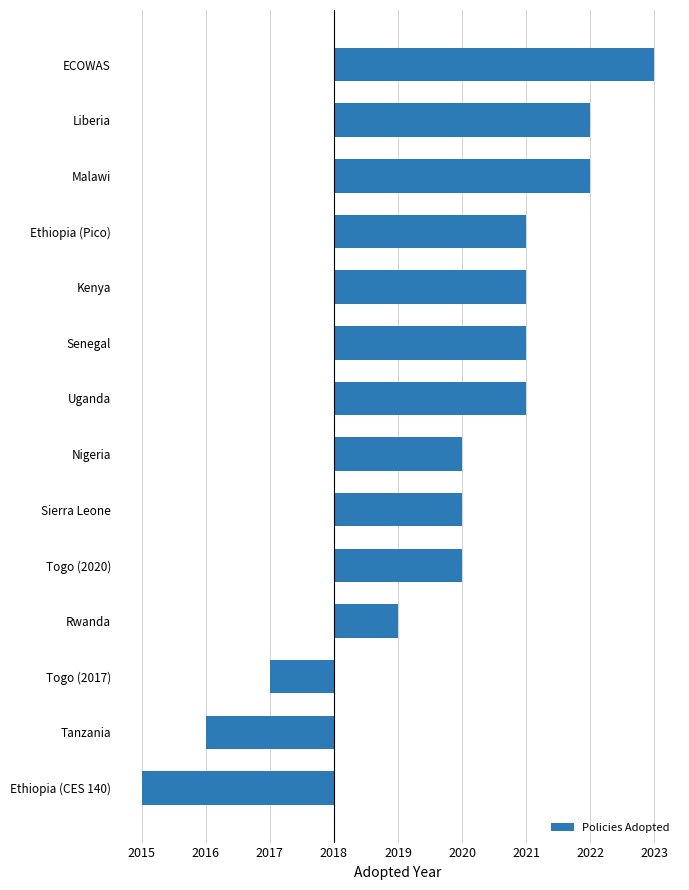

Are the bars horizontal?

Yes